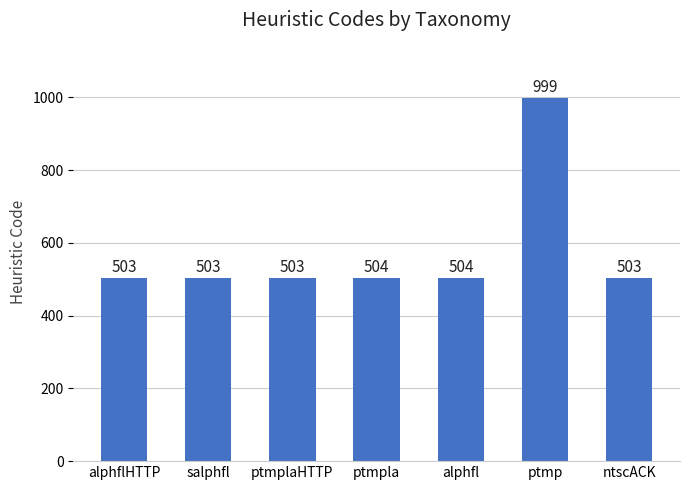

What is the difference between the values at ntscACK and alphfl?

1